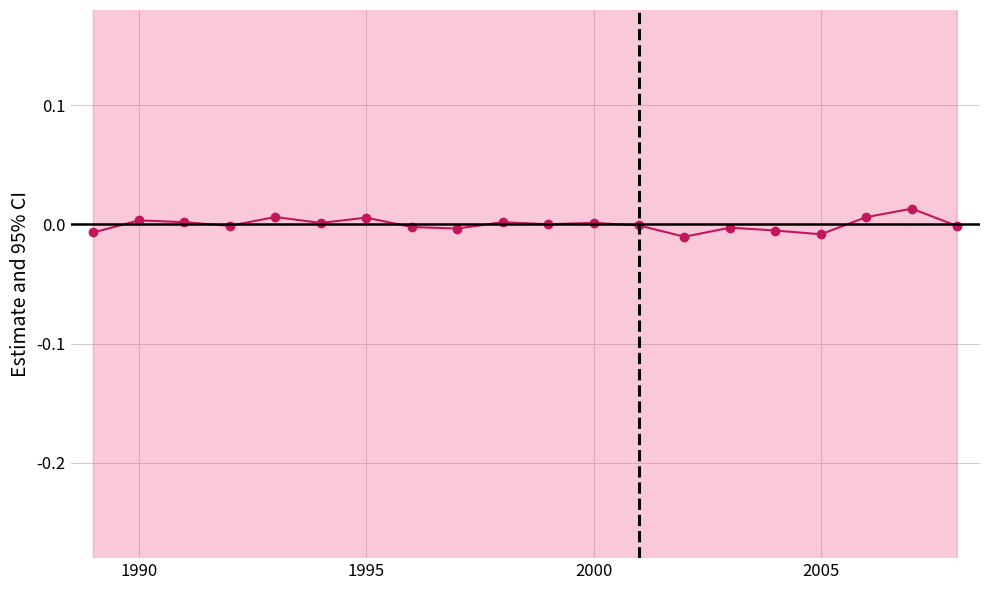

How many values are below zero?

10